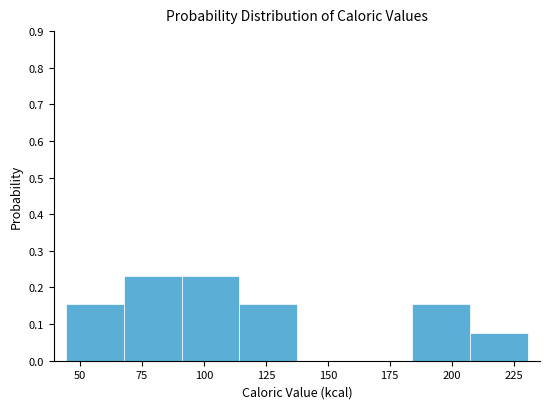

Reading left to right, list every bar in this chart as the range it spans on the x-axis followed by its height. Neither the bar edges nor the heights are printed on the chart, so give them approximately, as read against the axes.

45 to 70: 0.15
70 to 90: 0.23
90 to 115: 0.23
115 to 140: 0.15
140 to 160: 0
160 to 185: 0
185 to 205: 0.15
205 to 230: 0.08